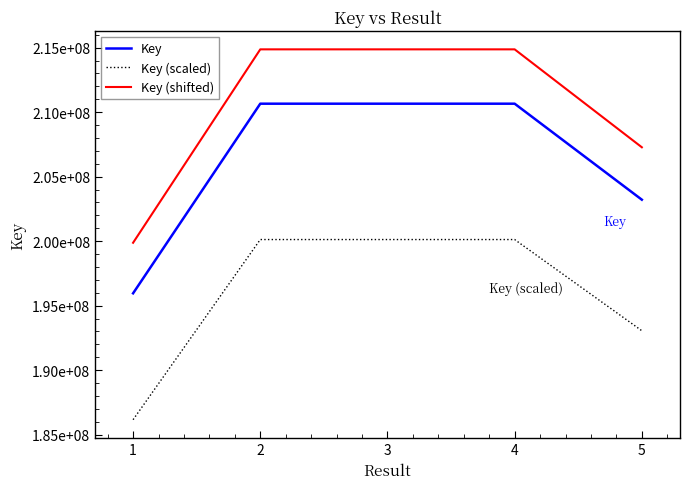

At 4, list the series in order from smallest to largest.

Key (scaled), Key, Key (shifted)